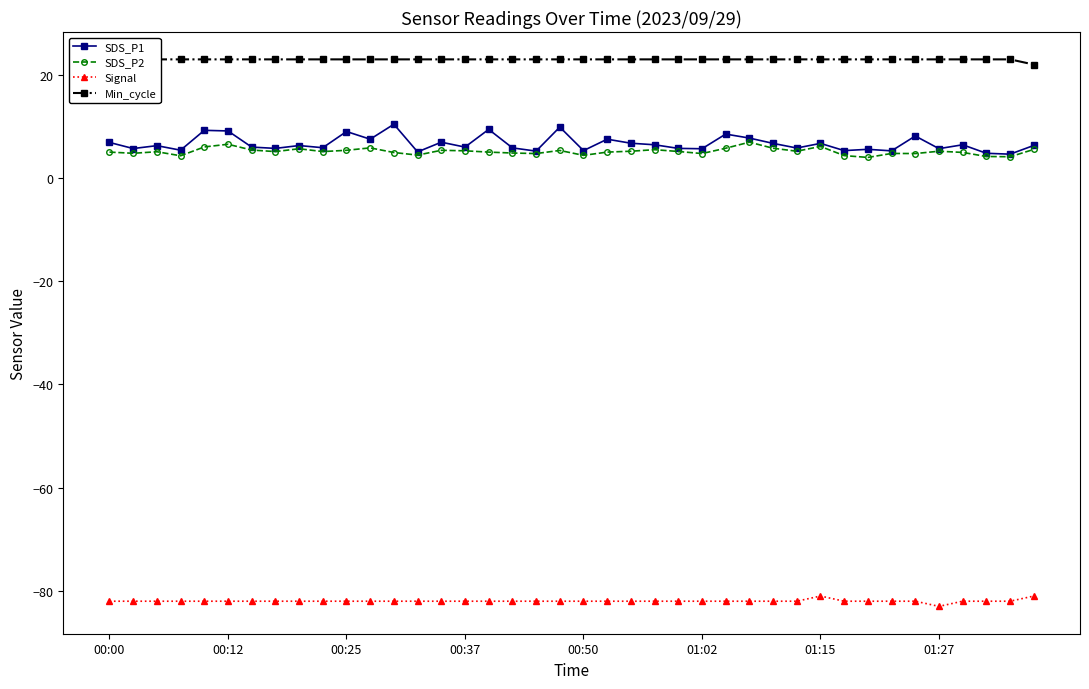

What is the sum of the SDS_P2 values at 21 and 38?

9.2